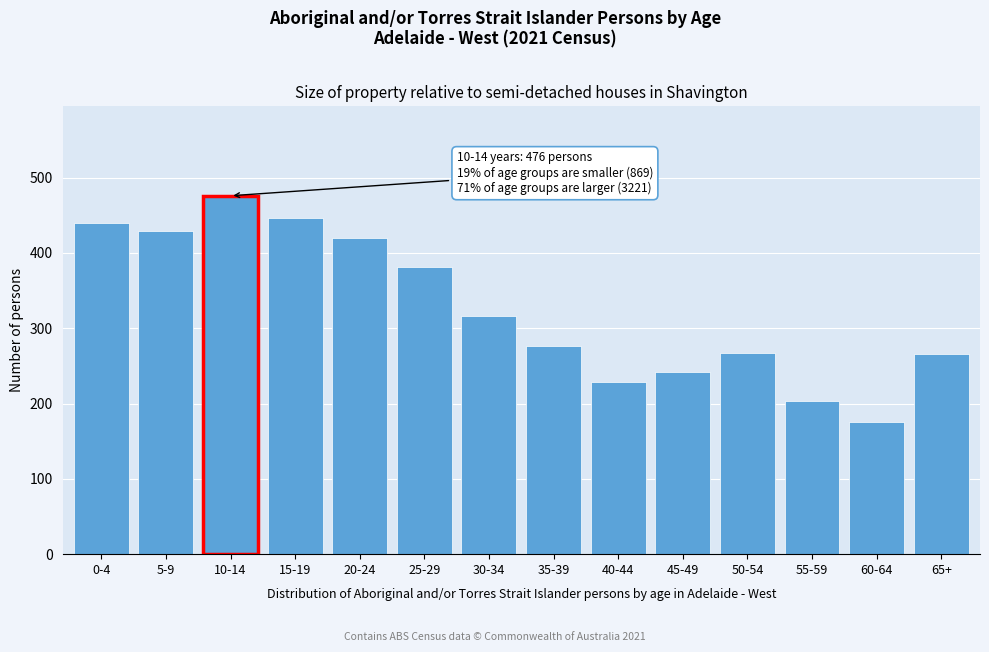

What is the ratio of the value at 15-19 to the value at 35-39?

1.6